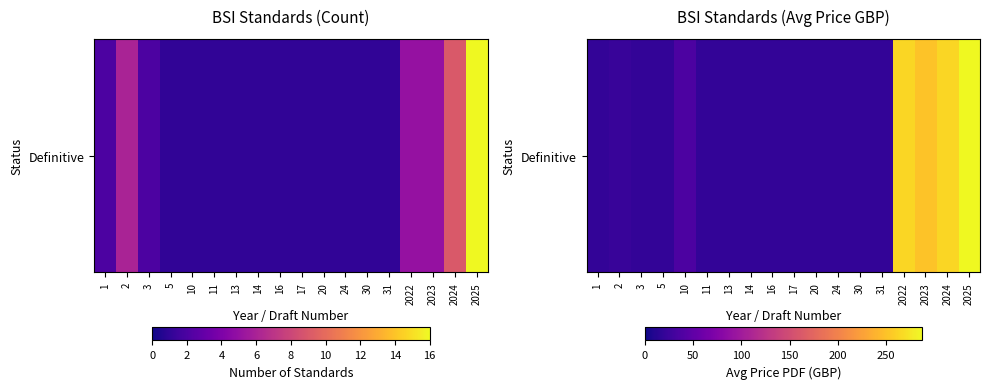

What is the sum of the values at 20 and 1?

40.0